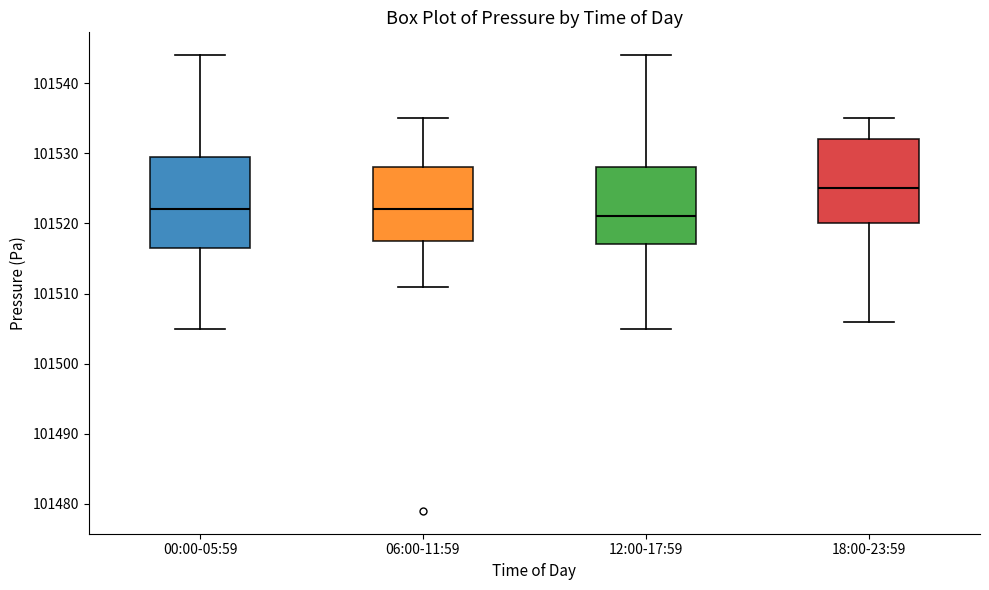

Reading left to right, read every box against the y-axis: the position of its median line, the range the box covers, and the ends of its whiskers. The values are not printed on the chart, so give them approximately, as read against the axis.

00:00-05:59: median 101522, box 101517 to 101530, whiskers 101505 to 101544
06:00-11:59: median 101522, box 101518 to 101528, whiskers 101511 to 101535
12:00-17:59: median 101521, box 101517 to 101528, whiskers 101505 to 101544
18:00-23:59: median 101525, box 101520 to 101532, whiskers 101506 to 101535